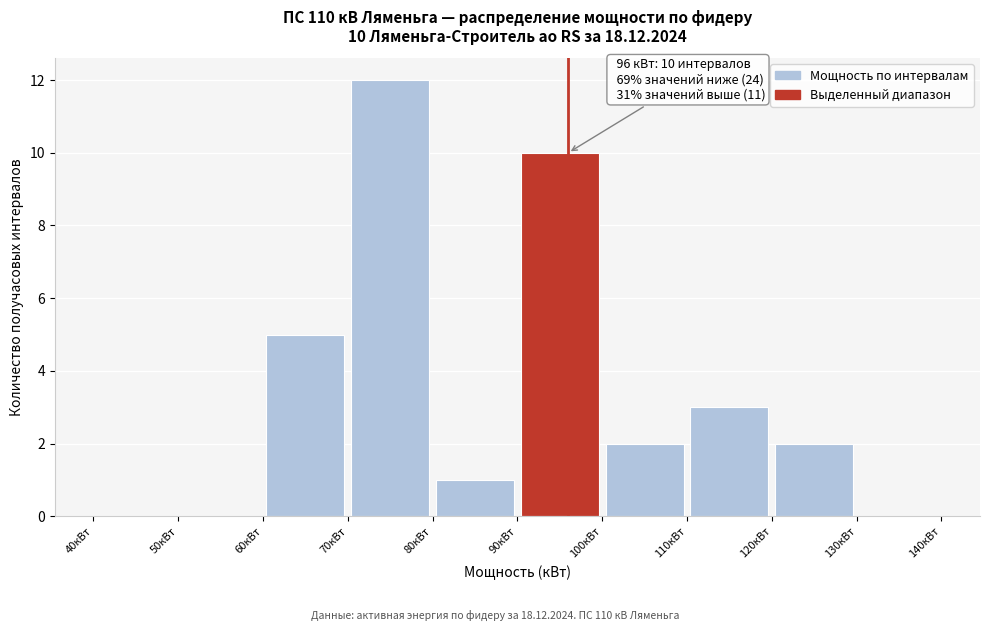

Over which range of the x-axis is the bar tallest?

70 to 80